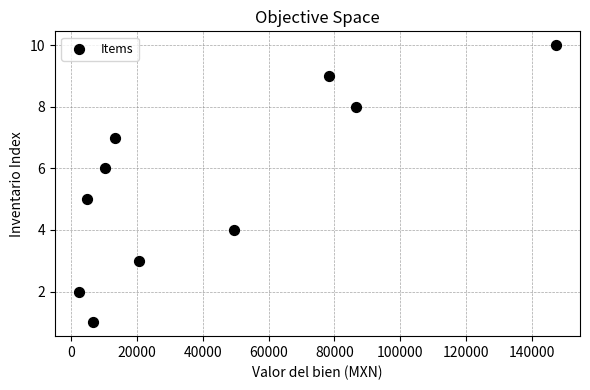

What is the average Y value?

6